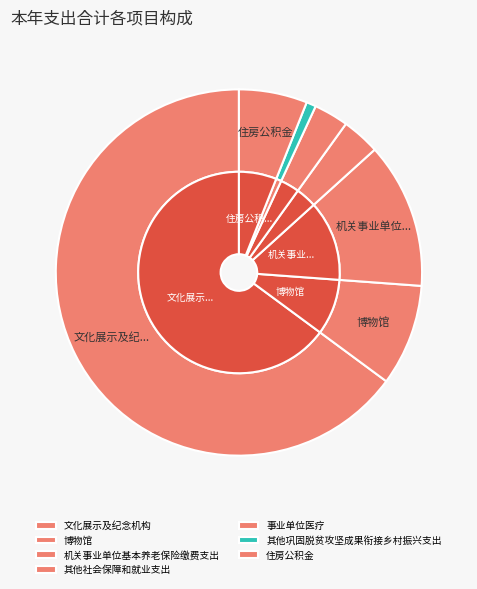

How many segments does this pie chart have?

7